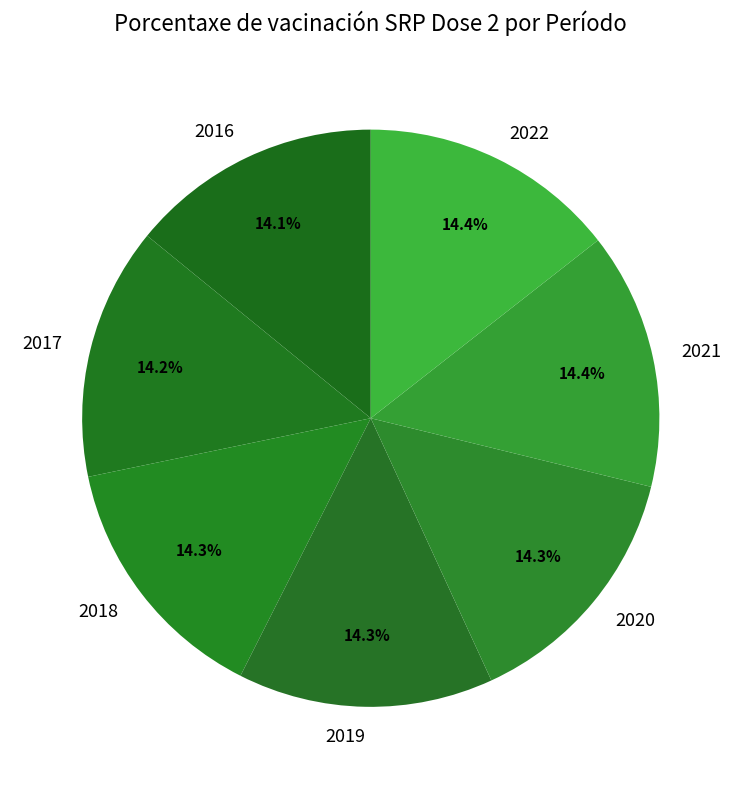

Combined, what portion of the pie is 2022 and 2017?

28.6%